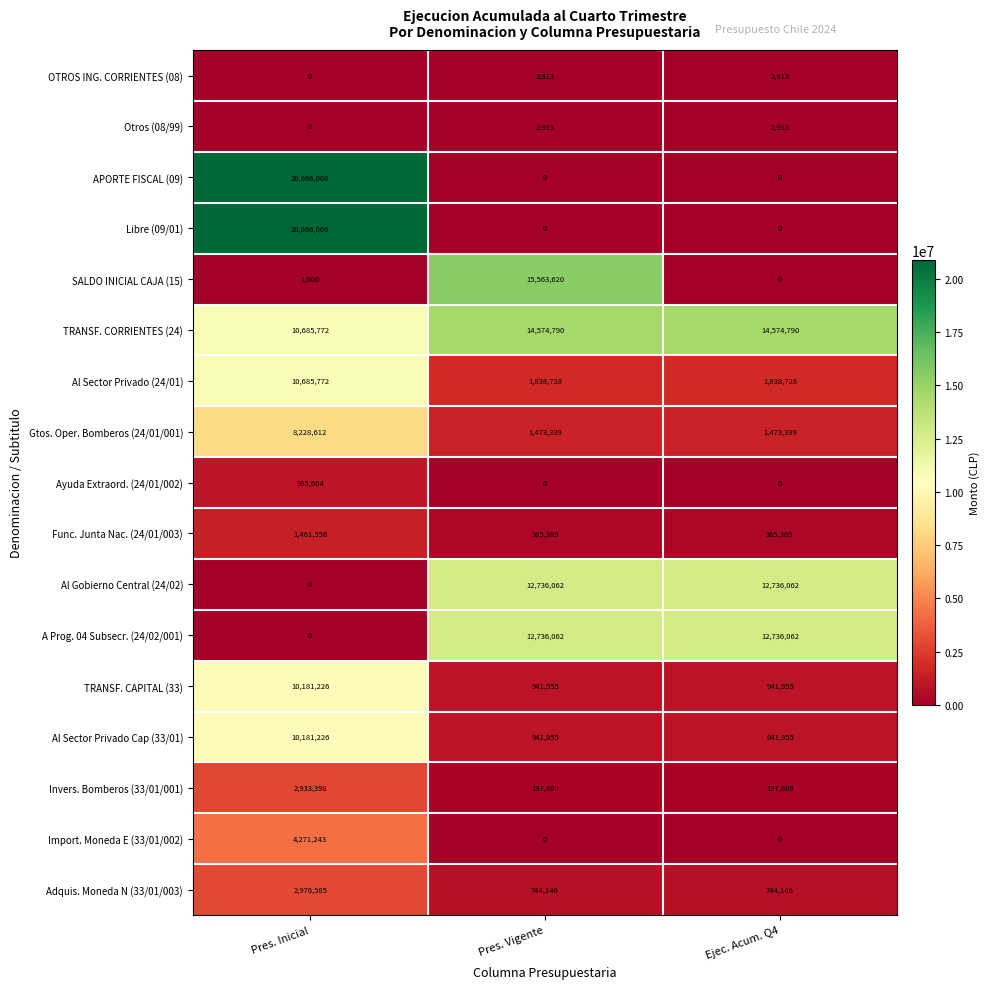

What is the spread (max minus min) of values at Ejec. Acum. Q4?

14574790